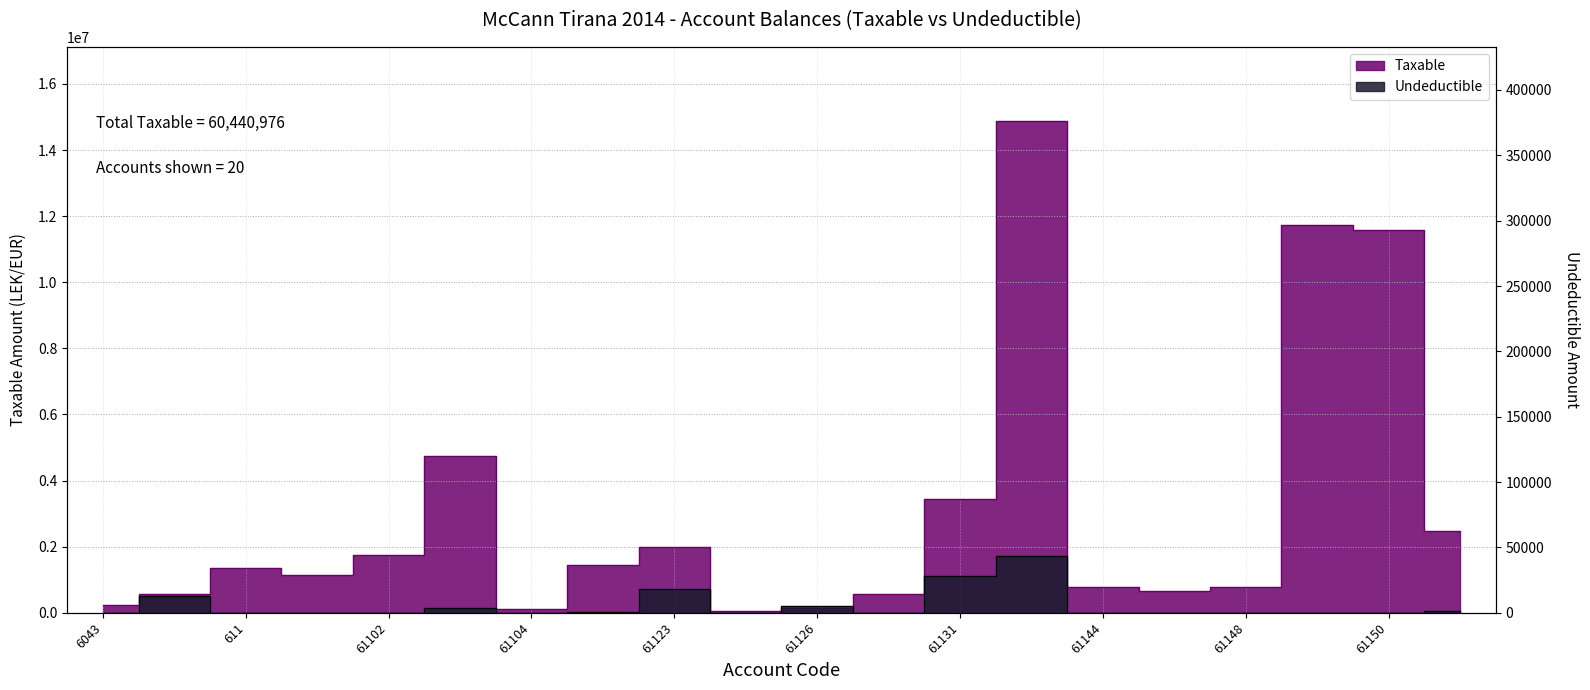

What is the label of the 10th point from the left?

61124